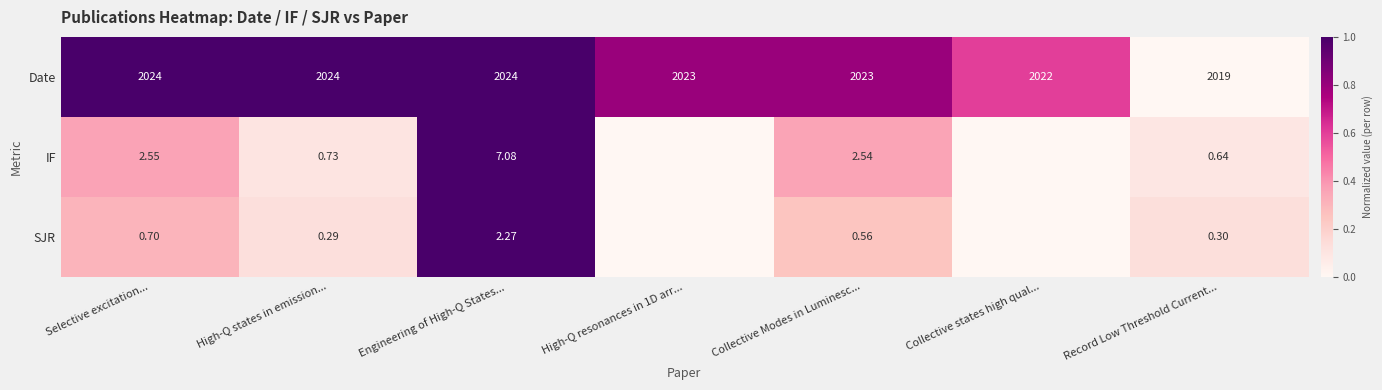

Is the value of Date at Record Low Threshold Current... greater than the value of SJR at Engineering of High-Q States...?

Yes